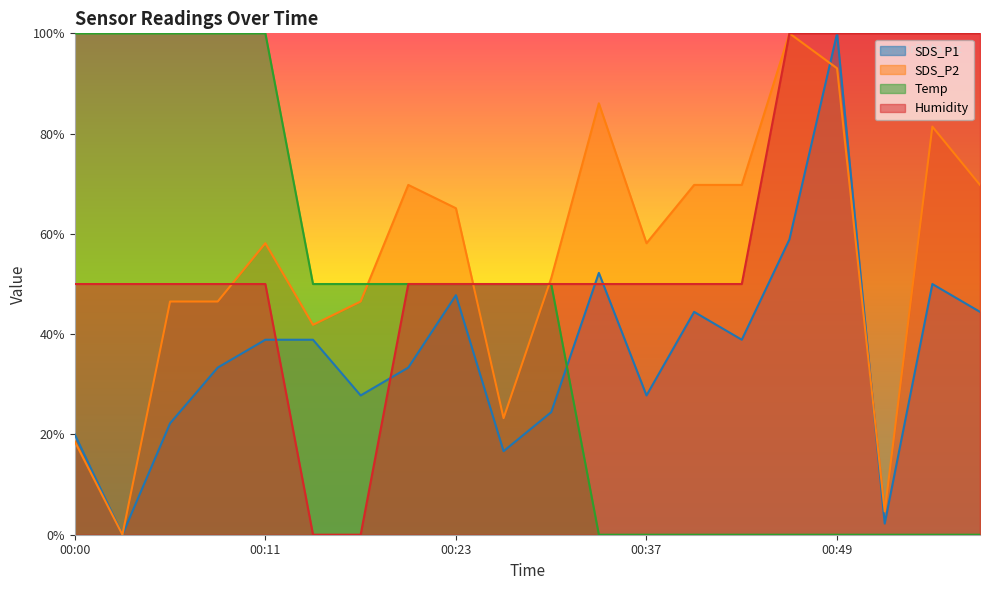

List the labels in order of Humidity value, smallest first.

00:14, 00:17, 00:00, 00:02, 00:05, 00:08, 00:11, 00:20, 00:23, 00:26, 00:28, 00:31, 00:37, 00:40, 00:43, 00:46, 00:49, 00:52, 00:55, 00:58